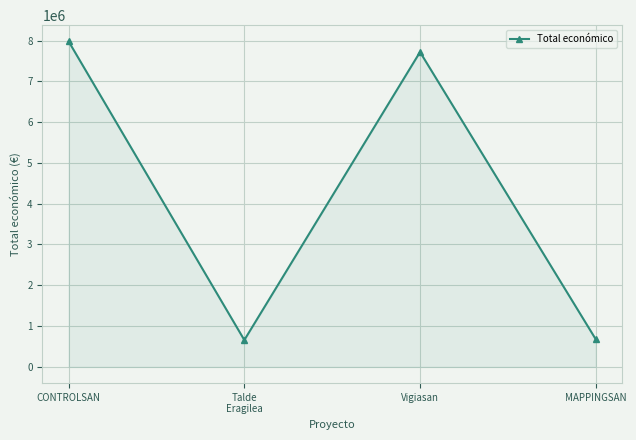

What is the value of the 3rd point from the left?

7717171